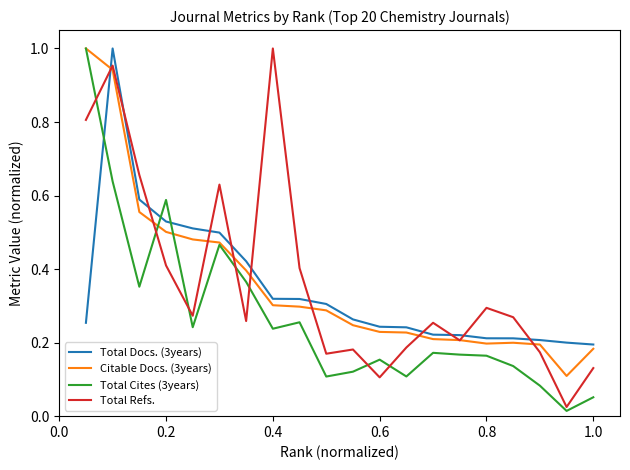

True or false: Total Docs. (3years) and Total Cites (3years) intersect in this chart.

True